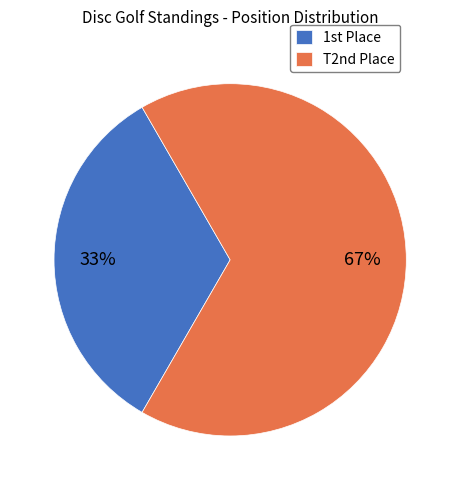

The T2nd Place slice represents 67% of the pie. True or false?

True